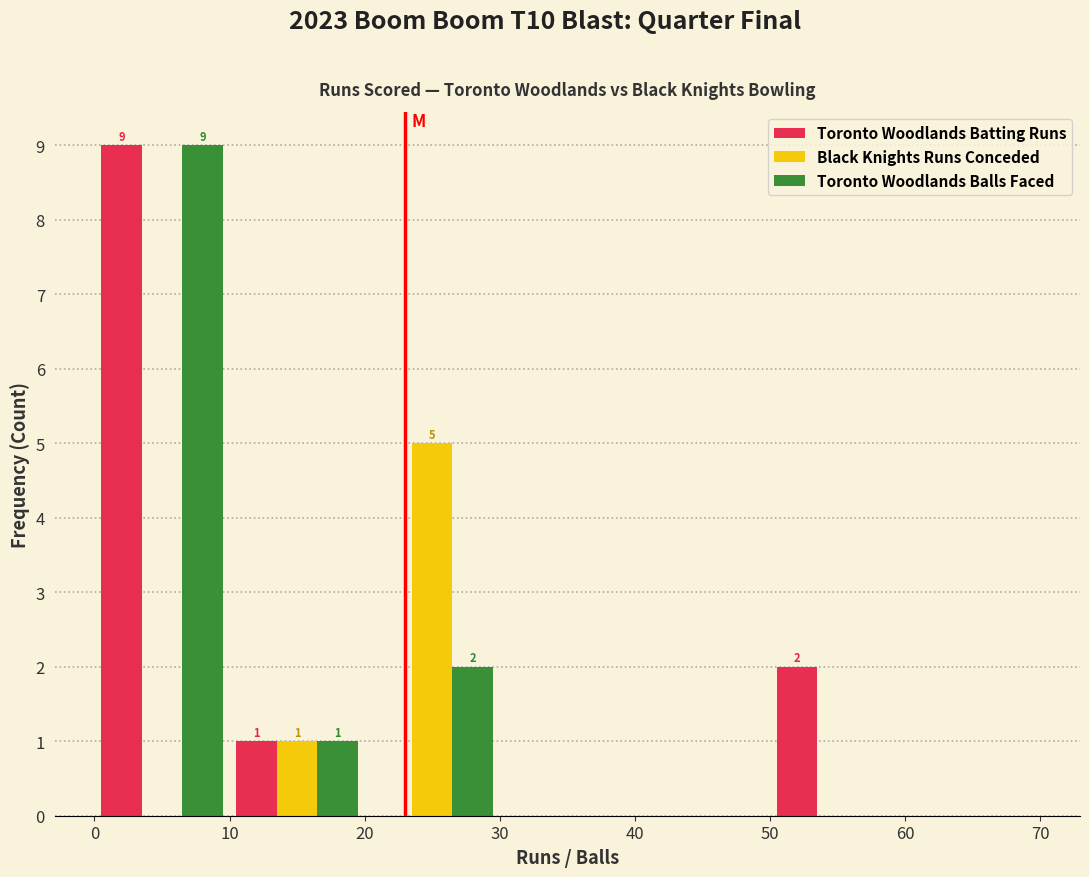

In the Toronto Woodlands Batting Runs series, which range on the x-axis has the tallest bar?

0 to 10